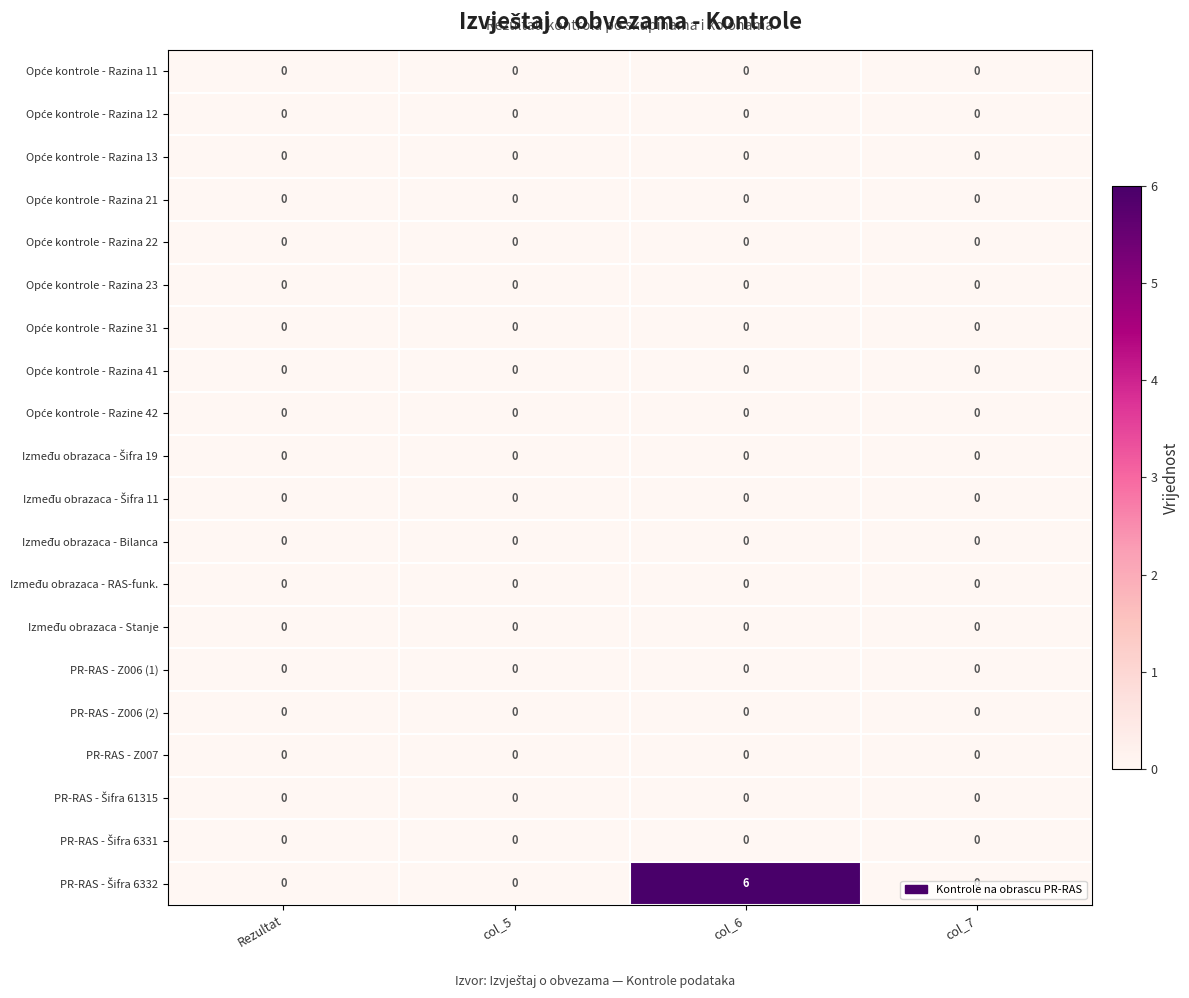

At which category does the chart reach its peak across all series?

col_6